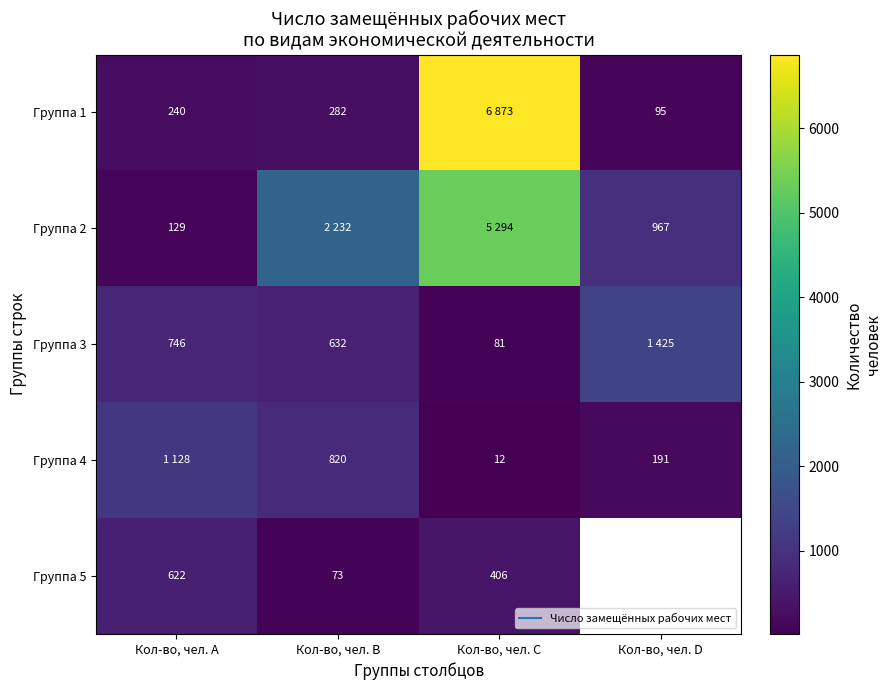

Which category has the lowest value in the Группа 4 series?

Кол-во, чел. C